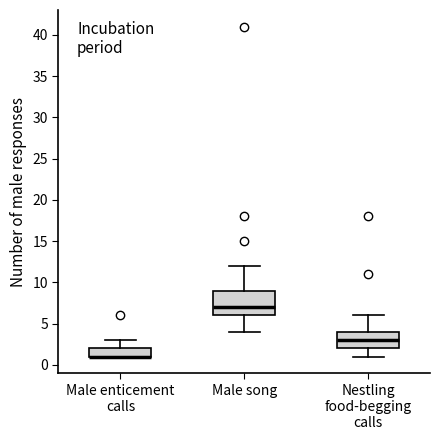

Which box is the tallest, from its lower edge to its upper edge?

Male song